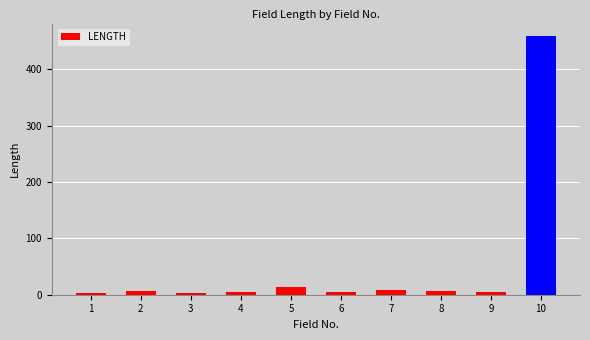

Approximately how many times larger is the value at 4 compared to 2?

0.7